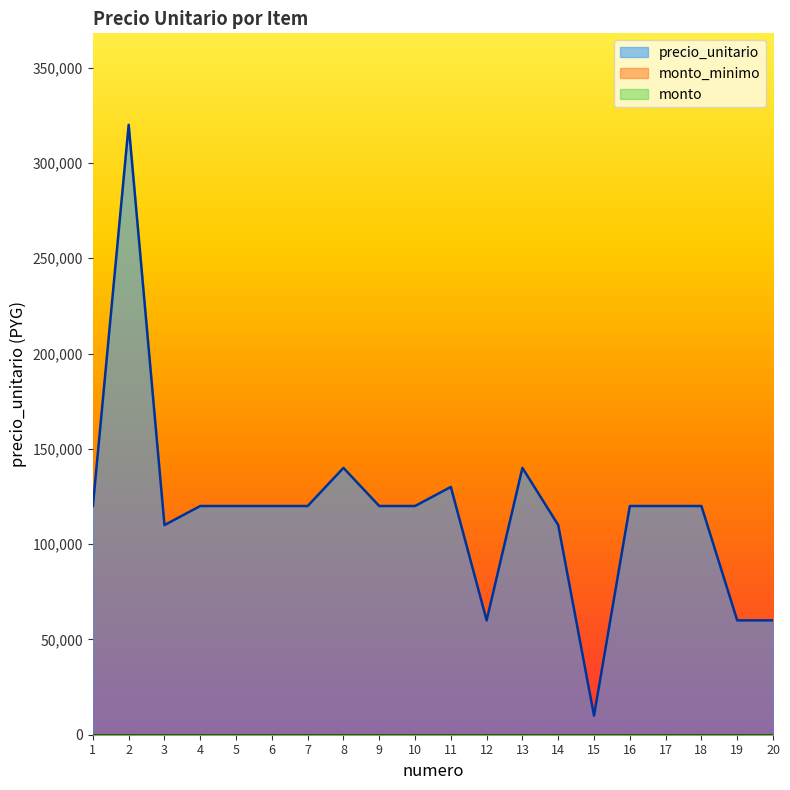

Which has a higher value, 10 or 6?

10